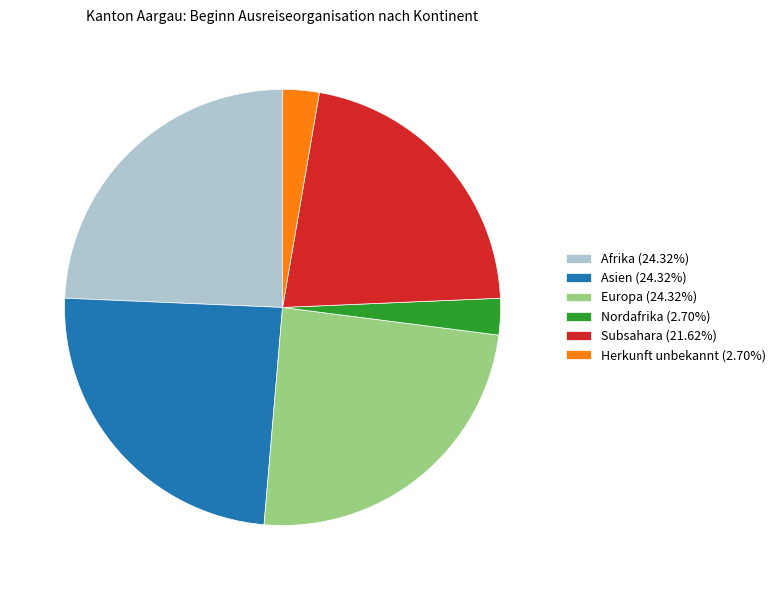

How many slices are in this pie chart?

6